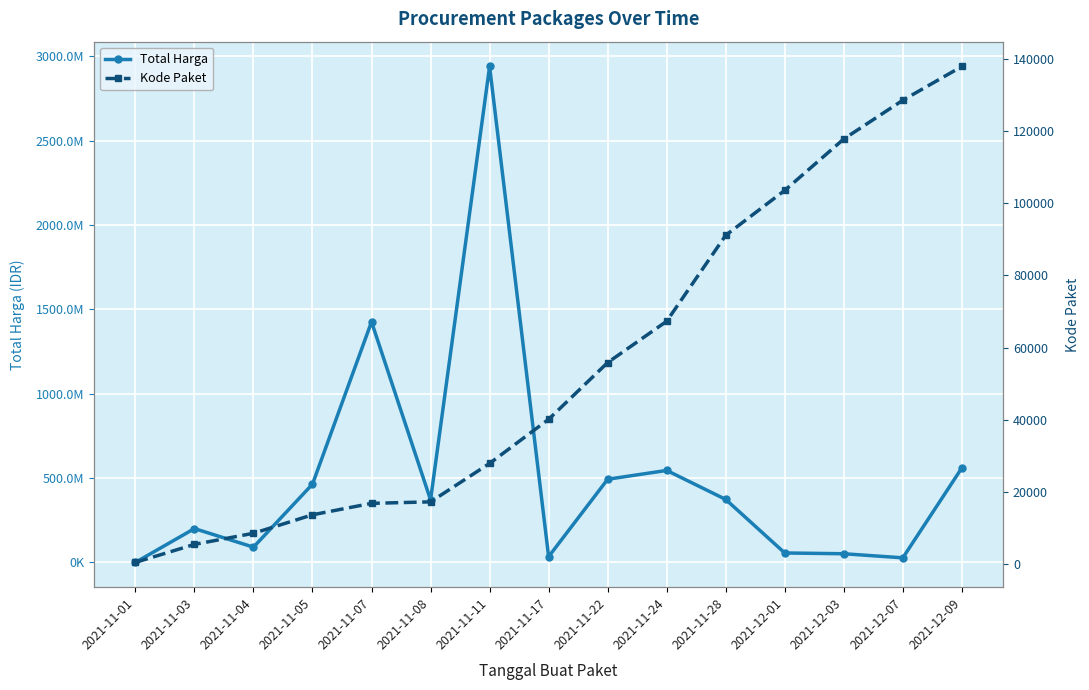

True or false: Kode Paket and Total Harga intersect in this chart.

False